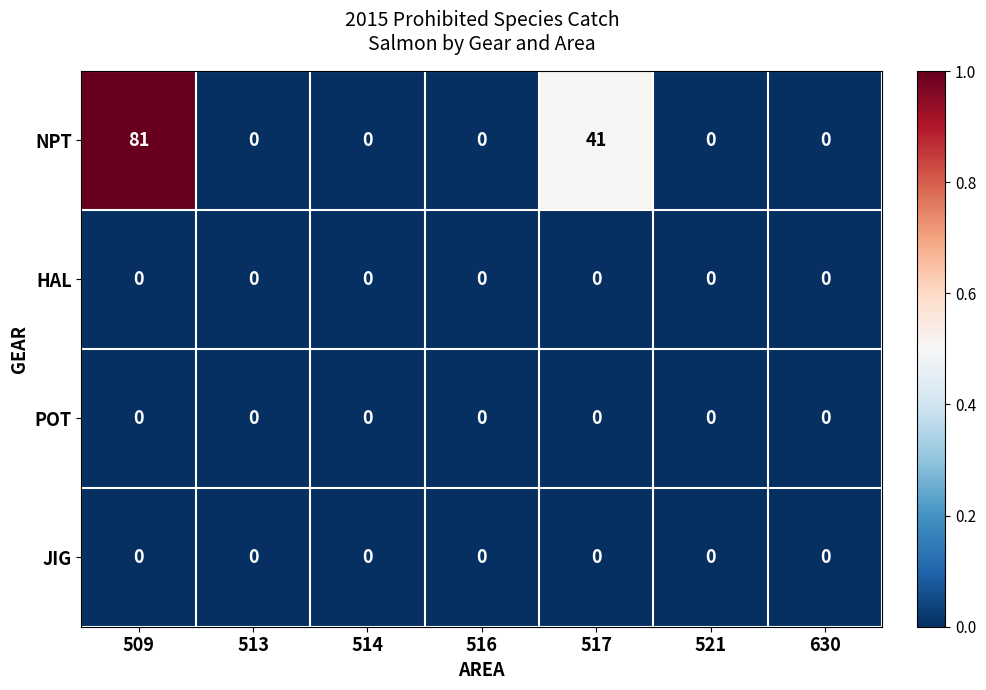

How many series are shown in this chart?

4